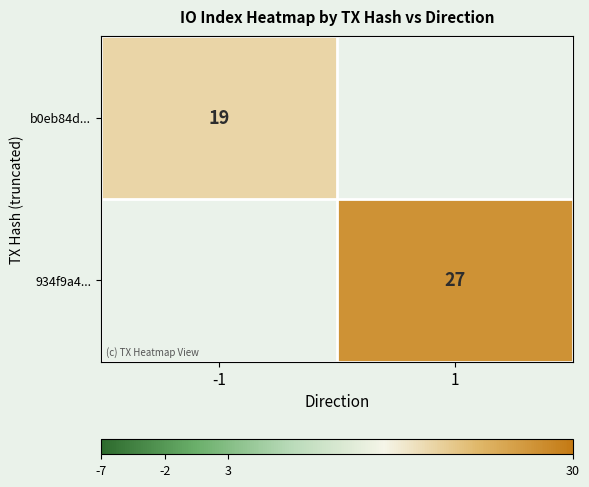

The b0eb84d... series shows 30 at -1. True or false?

False